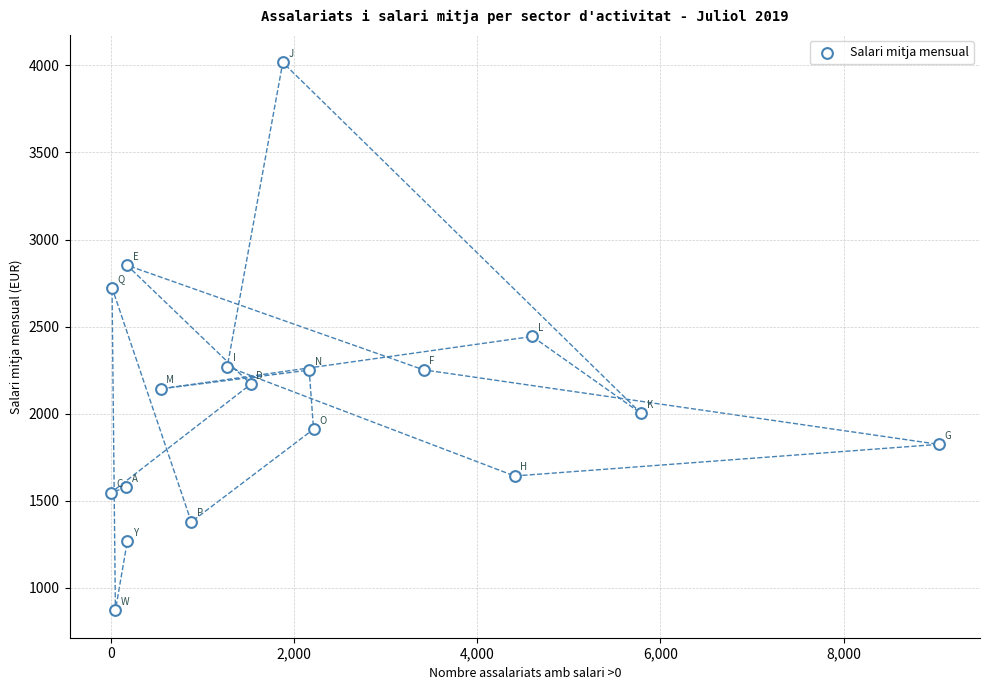

What is the range of X values (max minus min)?

9035.0